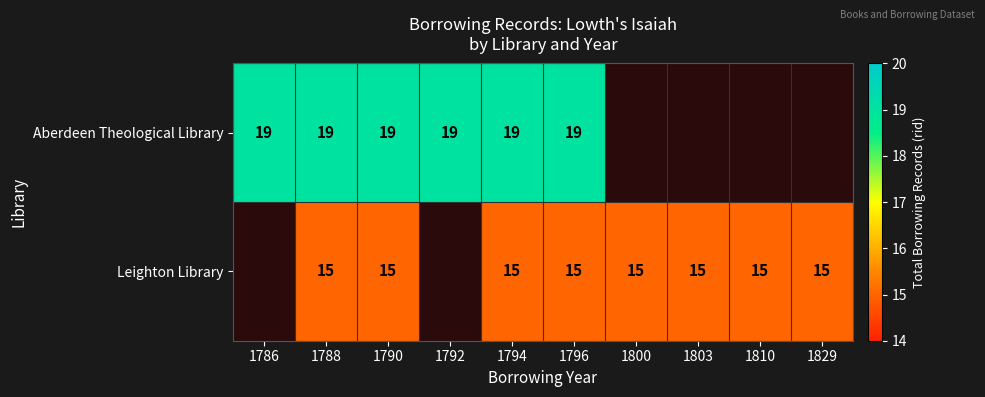

True or false: Leighton Library has a value of 15 at 1790.

True